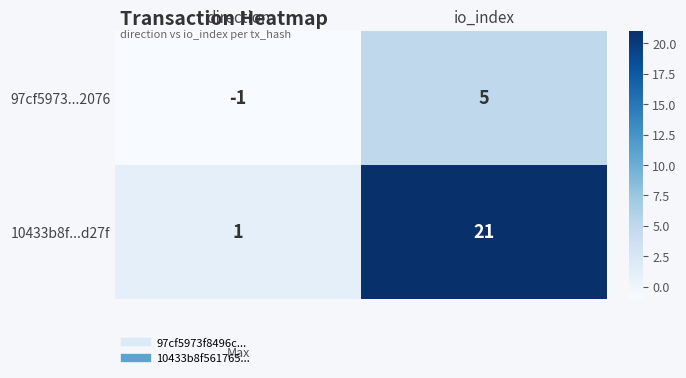

What is the greatest value displayed?

21